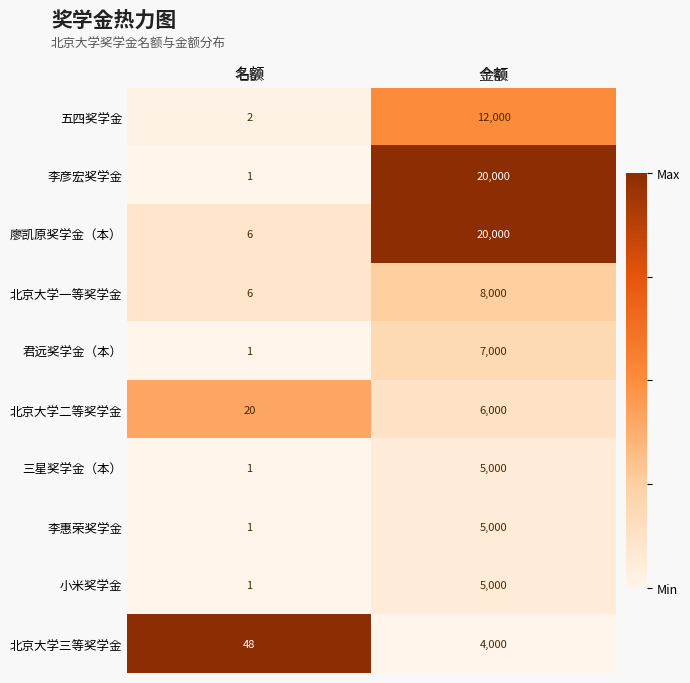

Rank the categories by 君远奖学金（本） value from lowest to highest.

名额, 金额